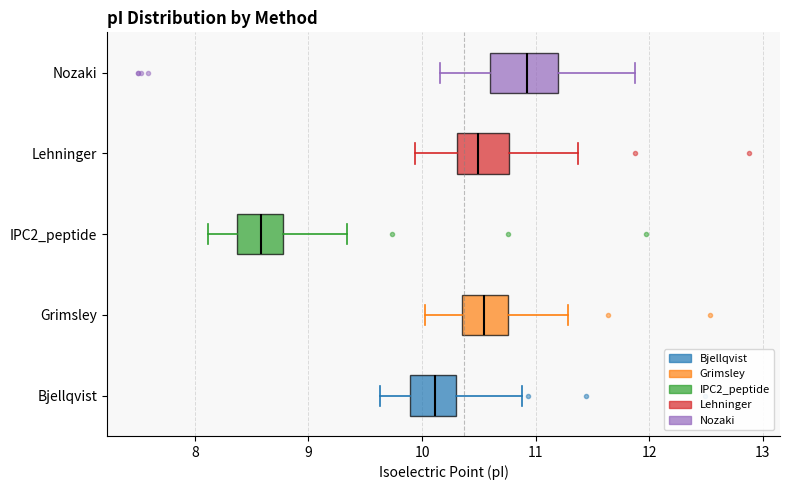

Reading bottom to top, transcribe this box plot: for each box, give where its median line is, the range the box spans, and where its two whiskers end, as read against the x-axis. The values are not printed on the chart, so give them approximately, as read against the axis.

Bjellqvist: median 10.1, box 9.9 to 10.3, whiskers 9.6 to 10.9
Grimsley: median 10.5, box 10.4 to 10.8, whiskers 10.0 to 11.3
IPC2_peptide: median 8.6, box 8.4 to 8.8, whiskers 8.1 to 9.3
Lehninger: median 10.5, box 10.3 to 10.8, whiskers 9.9 to 11.4
Nozaki: median 10.9, box 10.6 to 11.2, whiskers 10.2 to 11.9